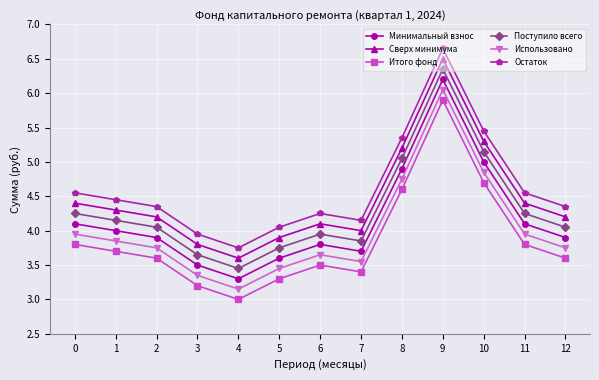

Where is the first local maximum for Использовано?

6